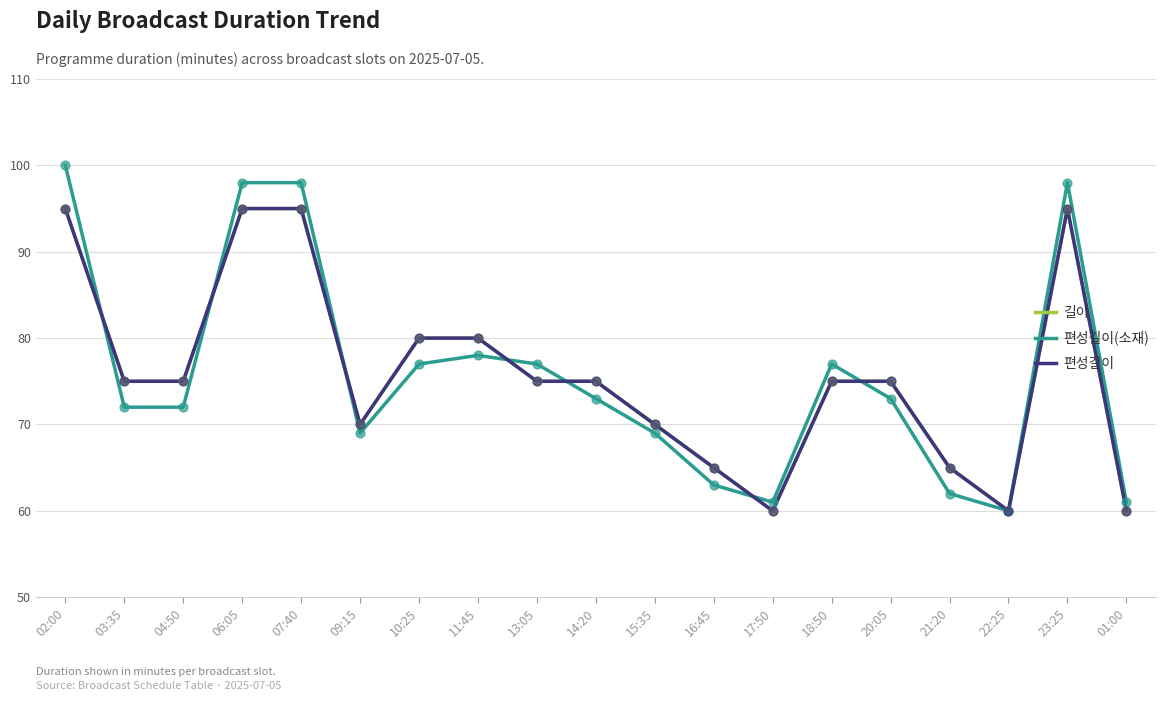

Is the value of 편성길이 at 02:00 greater than the value of 편성길이(소재) at 06:05?

No